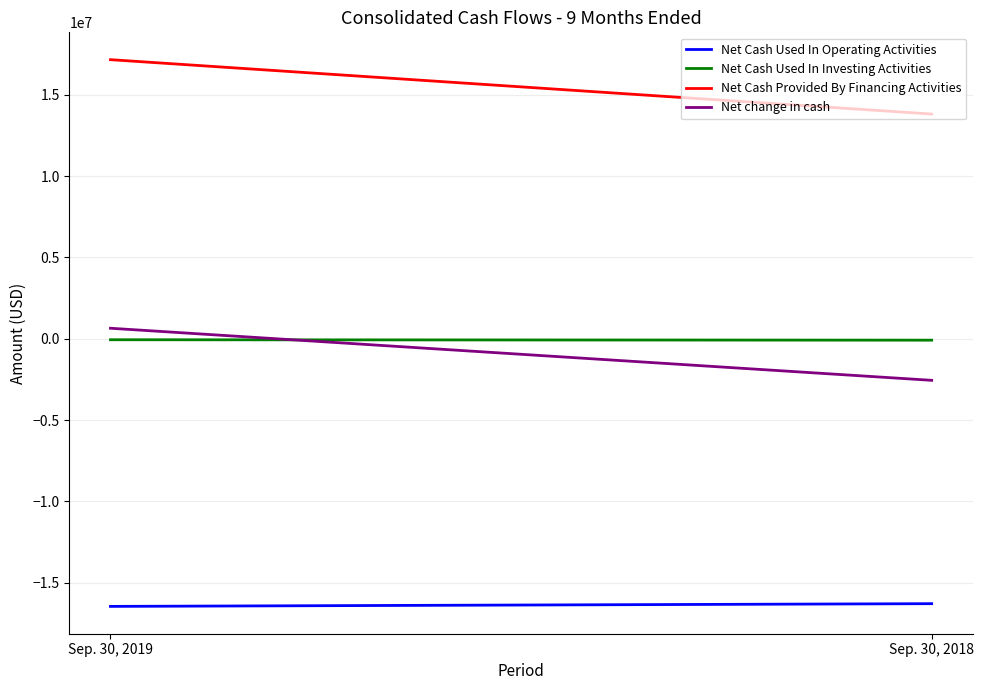

Rank the series by their maximum value, from highest to lowest.

Net Cash Provided By Financing Activities, Net change in cash, Net Cash Used In Investing Activities, Net Cash Used In Operating Activities